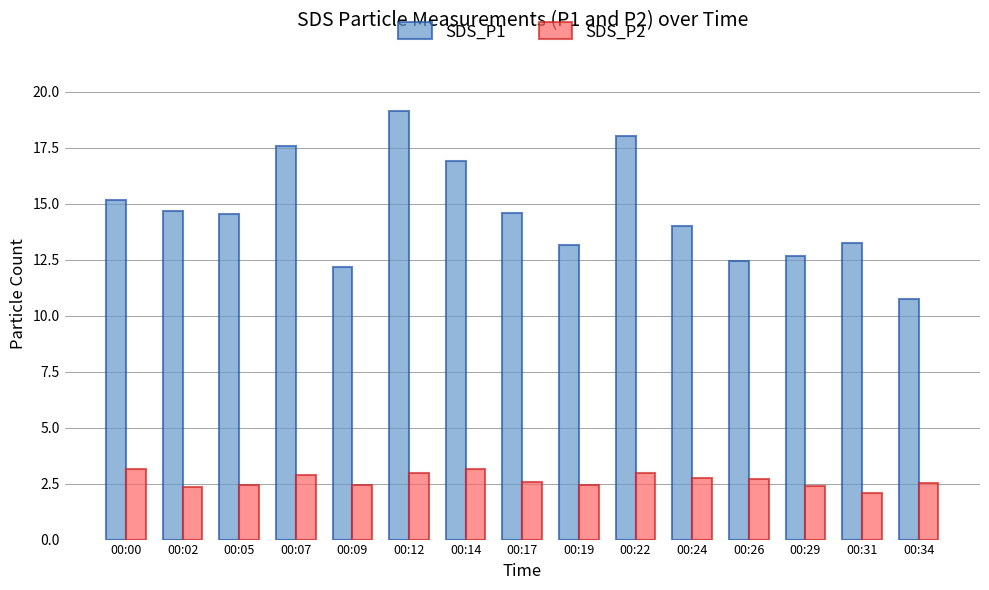

True or false: SDS_P2 has a value of 2.5 at 00:09.

True